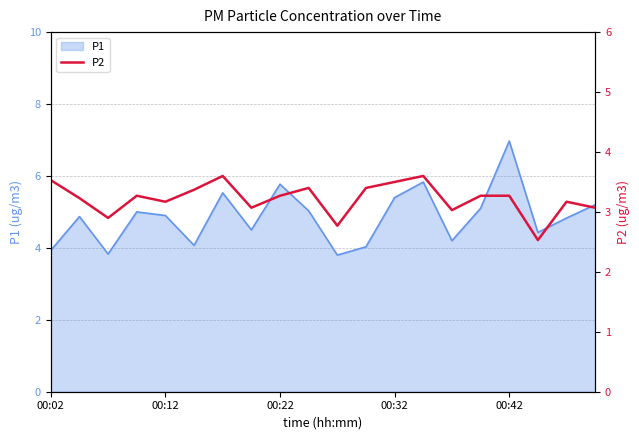

Does the chart have visible grid lines?

Yes